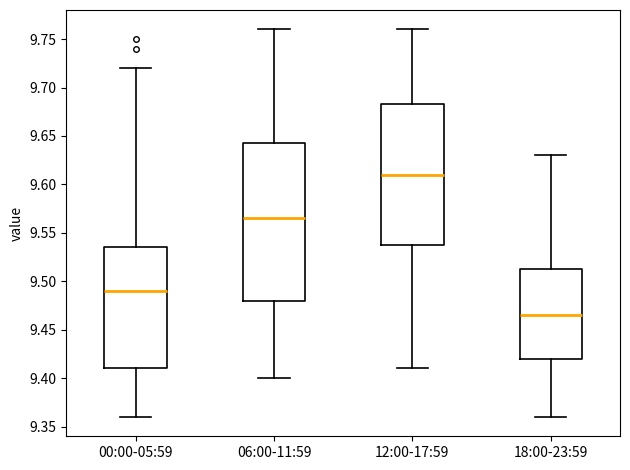

Reading left to right, read every box against the y-axis: the position of its median line, the range the box covers, and the ends of its whiskers. The values are not printed on the chart, so give them approximately, as read against the axis.

00:00-05:59: median 9.490, box 9.410 to 9.535, whiskers 9.360 to 9.720
06:00-11:59: median 9.565, box 9.480 to 9.645, whiskers 9.400 to 9.760
12:00-17:59: median 9.610, box 9.540 to 9.685, whiskers 9.410 to 9.760
18:00-23:59: median 9.465, box 9.420 to 9.515, whiskers 9.360 to 9.630